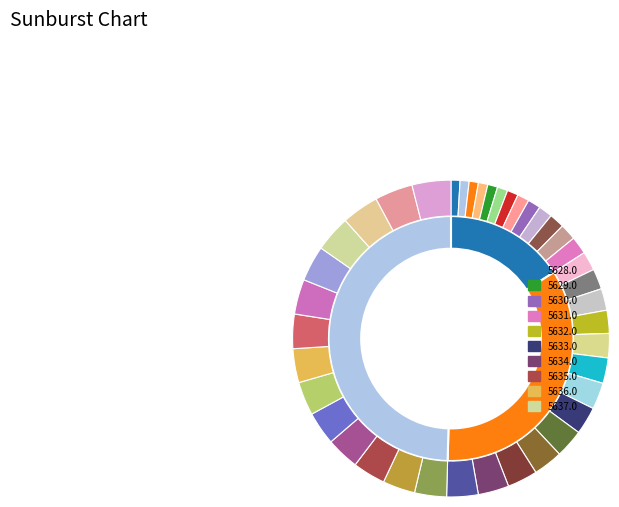

The 5633.25 slice represents 15% of the pie. True or false?

False